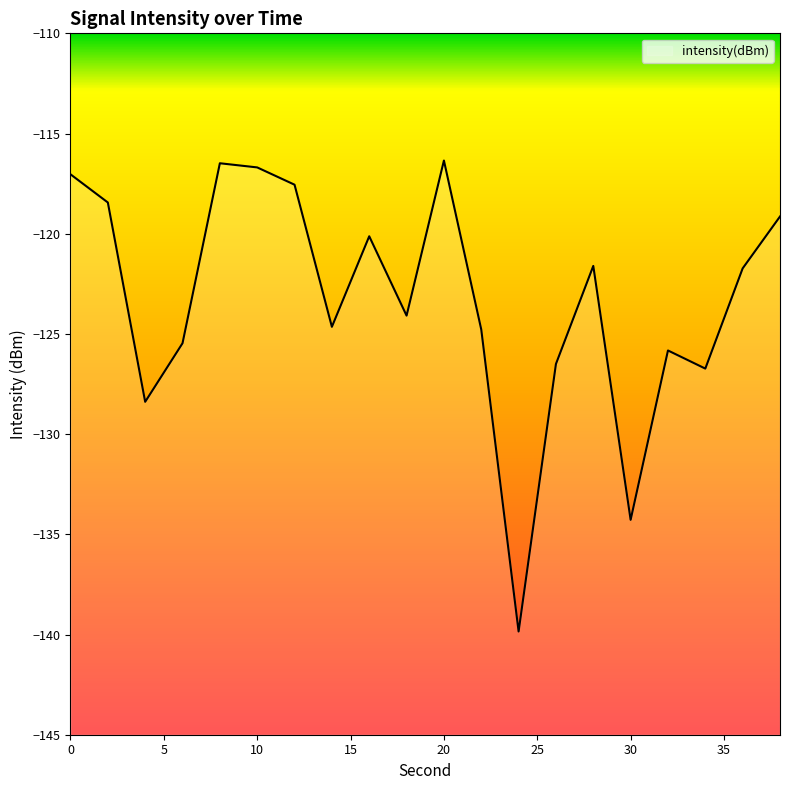

True or false: the data shows -124.6 at 14.

True